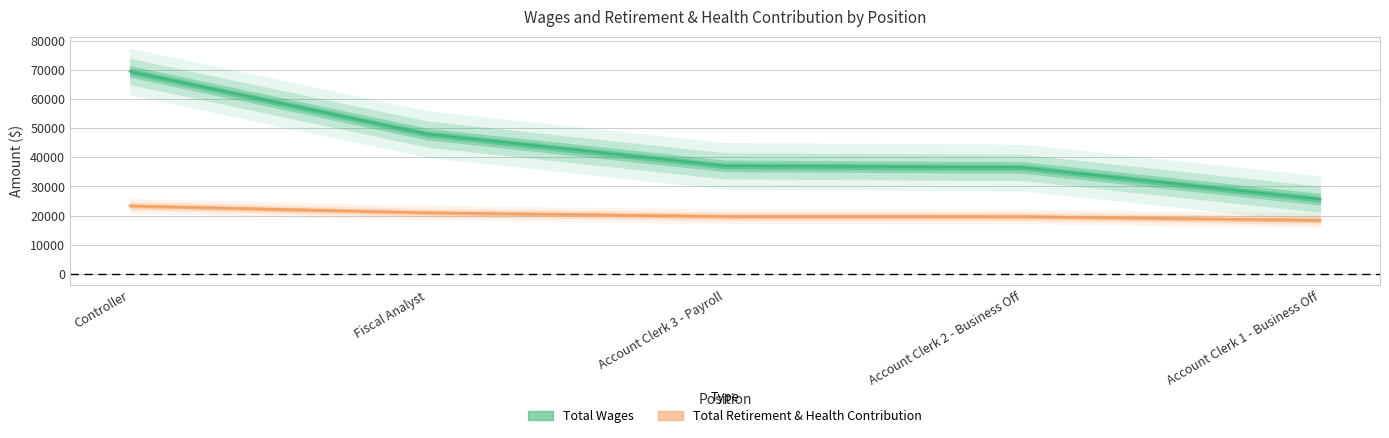

Which category has the lowest value in the Total Retirement & Health Contribution series?

Account Clerk 1 - Business Off